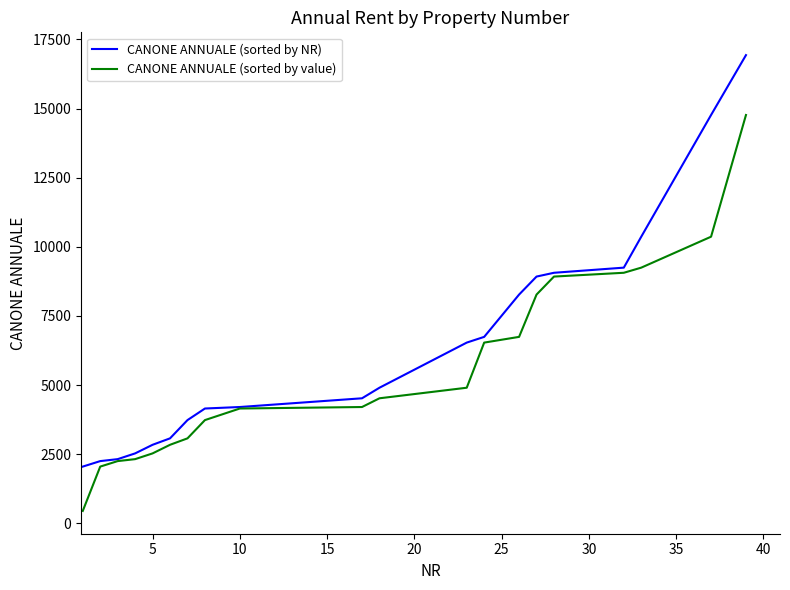

Which series has the widest spread of values?

CANONE ANNUALE (sorted by NR)